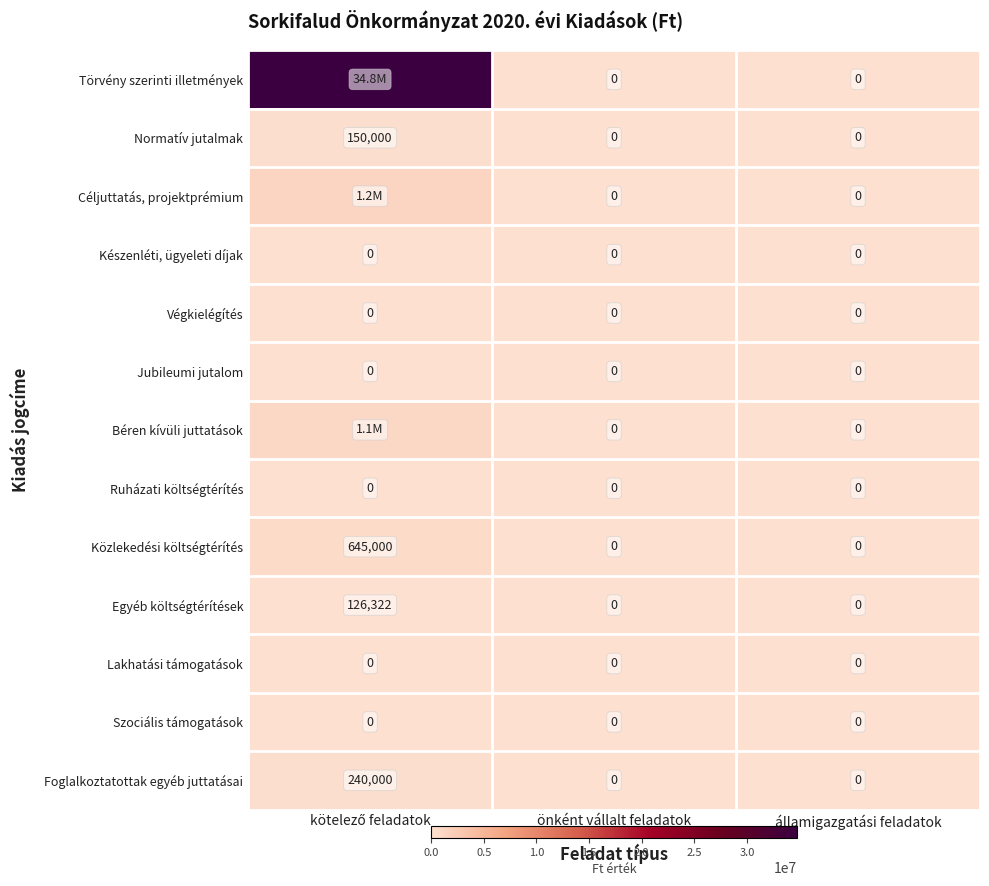

What is the difference between the maximum and second lowest values in the Normatív jutalmak series?

150000